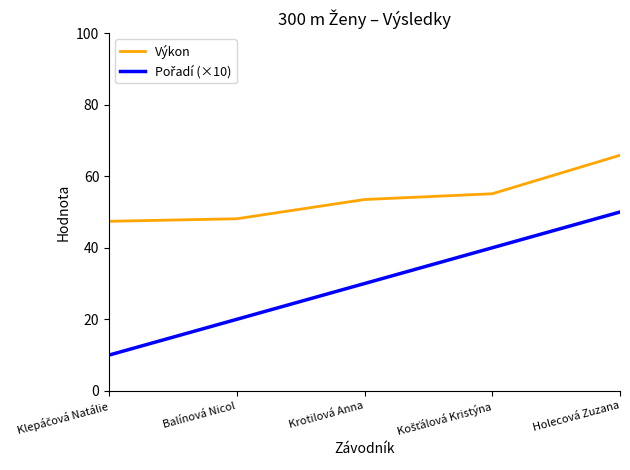

At which category is the sum across all series the highest?

Holecová Zuzana